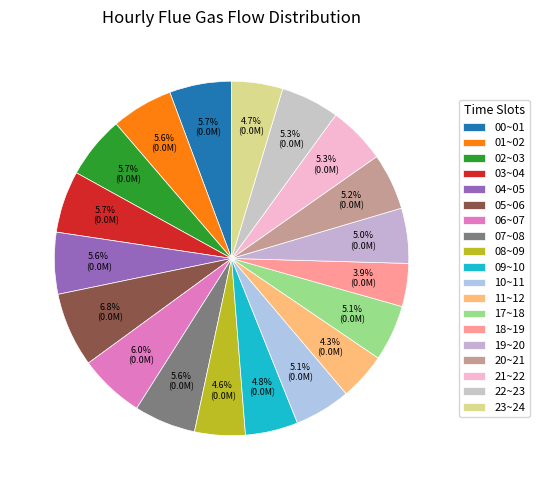

What is the change in value from 04~05 to 23~24?

-4210.4